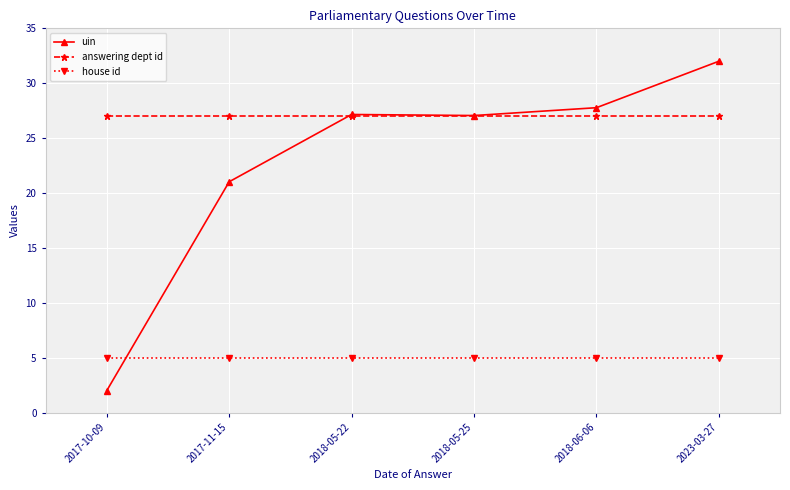

Between which two adjacent categories do house id and uin first intersect?

2017-10-09 and 2017-11-15